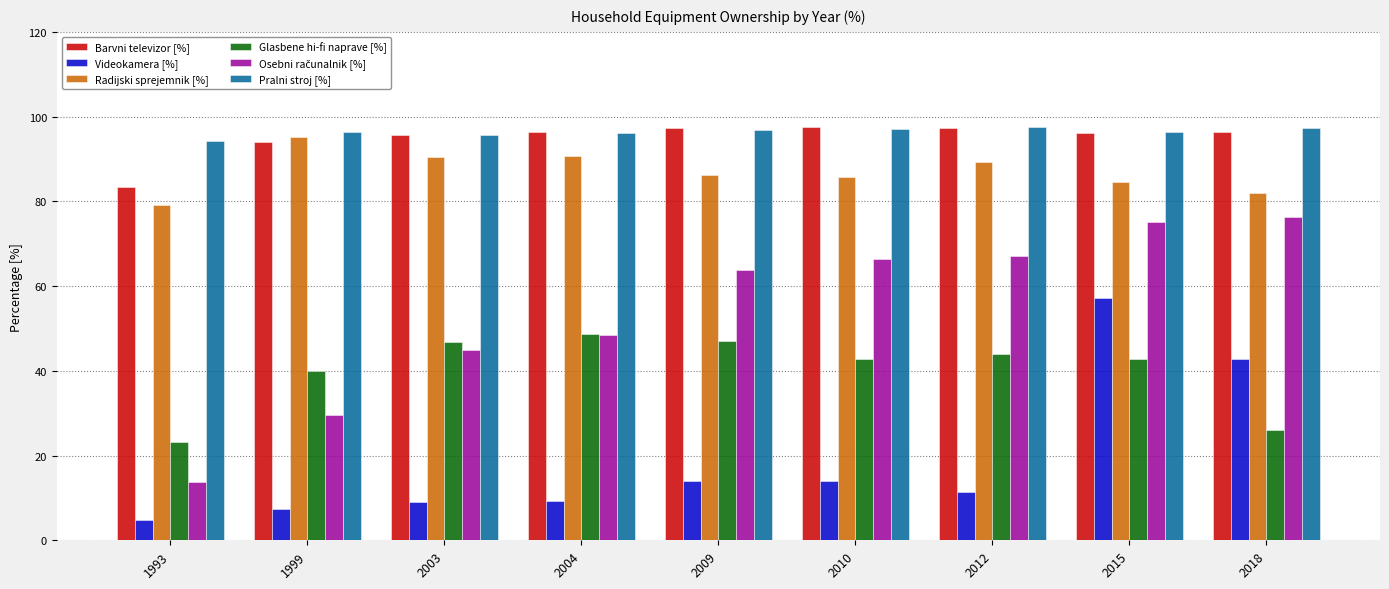

Which series changed the most between 2015 and 2018?

Glasbene hi-fi naprave [%]